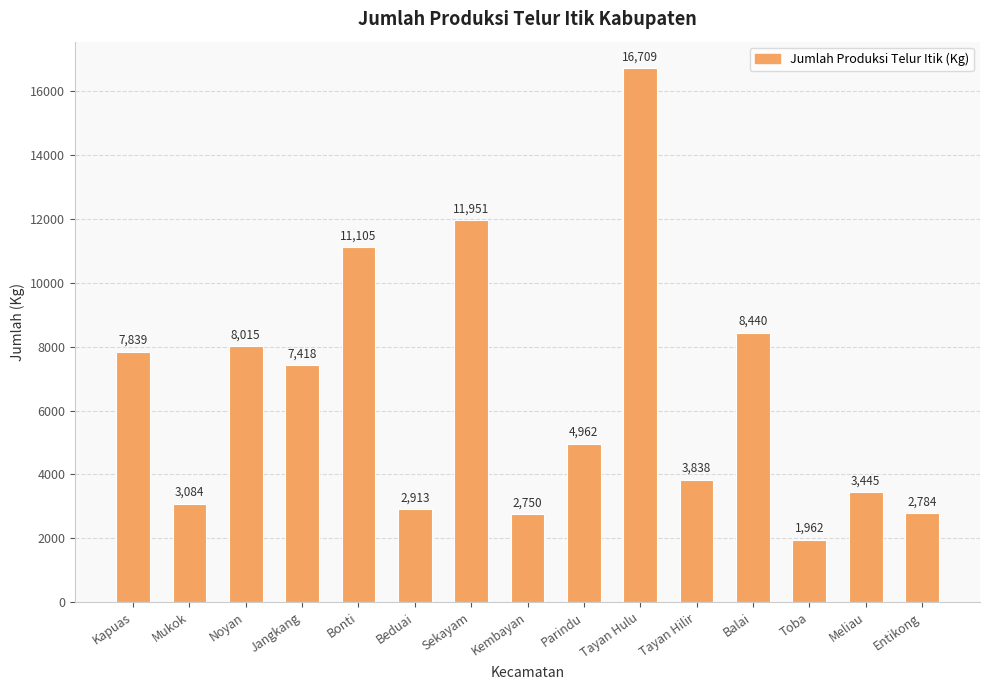

True or false: the data shows 1962 at Toba.

True